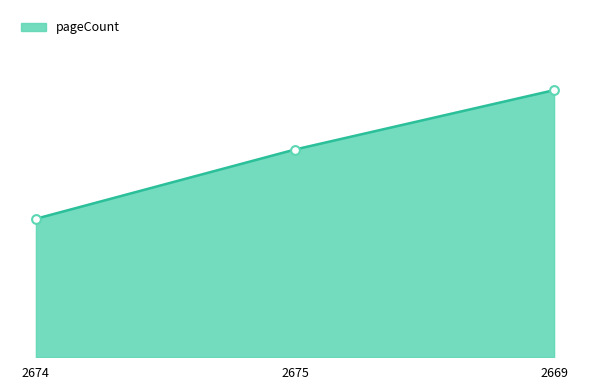

Is this an area chart (filled region under the line)?

Yes